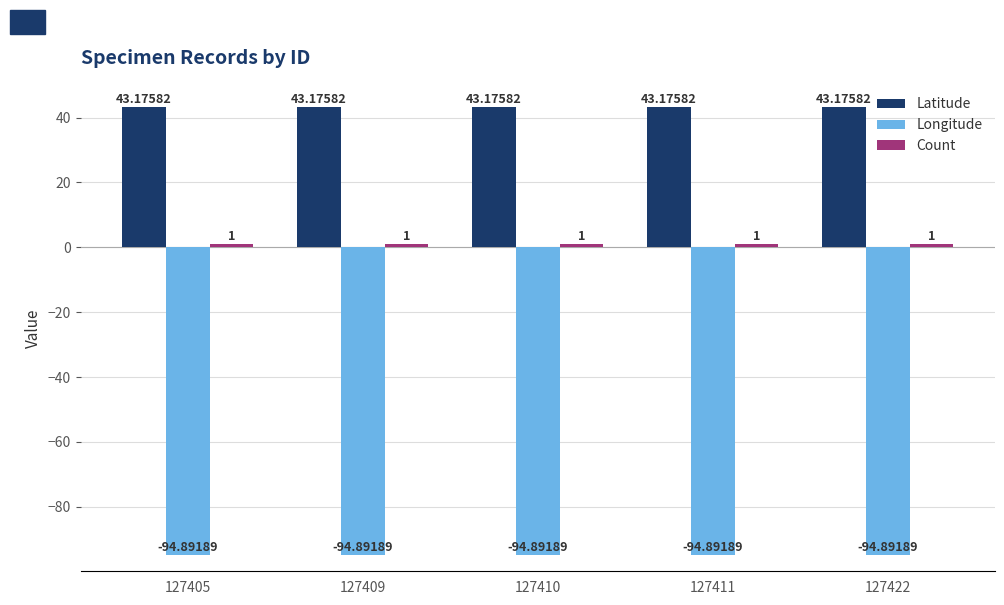

Which series has the largest total across all categories?

Latitude